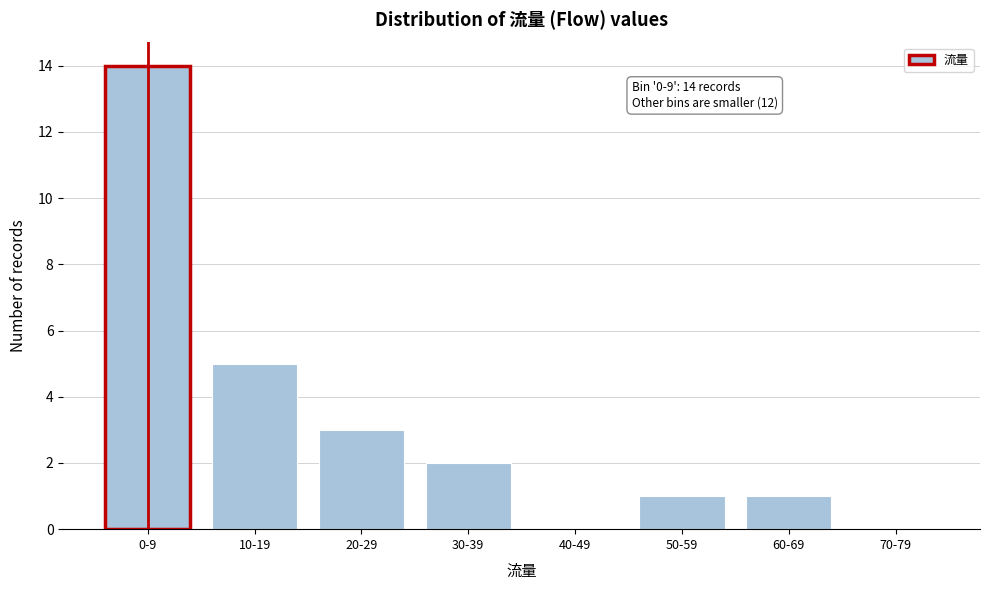

Reading right to left, transcribe all the data shown in this chart.

70-79=0	60-69=1	50-59=1	40-49=0	30-39=2	20-29=3	10-19=5	0-9=14